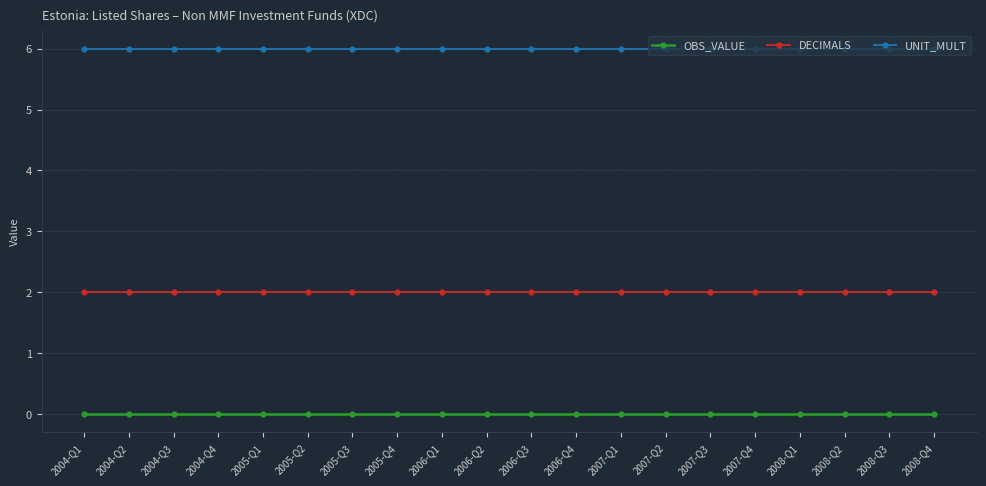

What is the difference between the highest and lowest values at 2004-Q3?

6